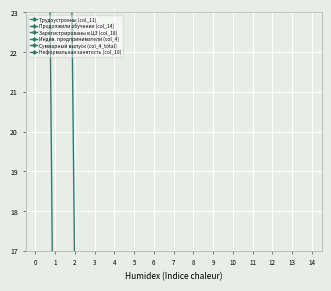

The Продолжили обучение (col_14) series shows -2 at 7. True or false?

False